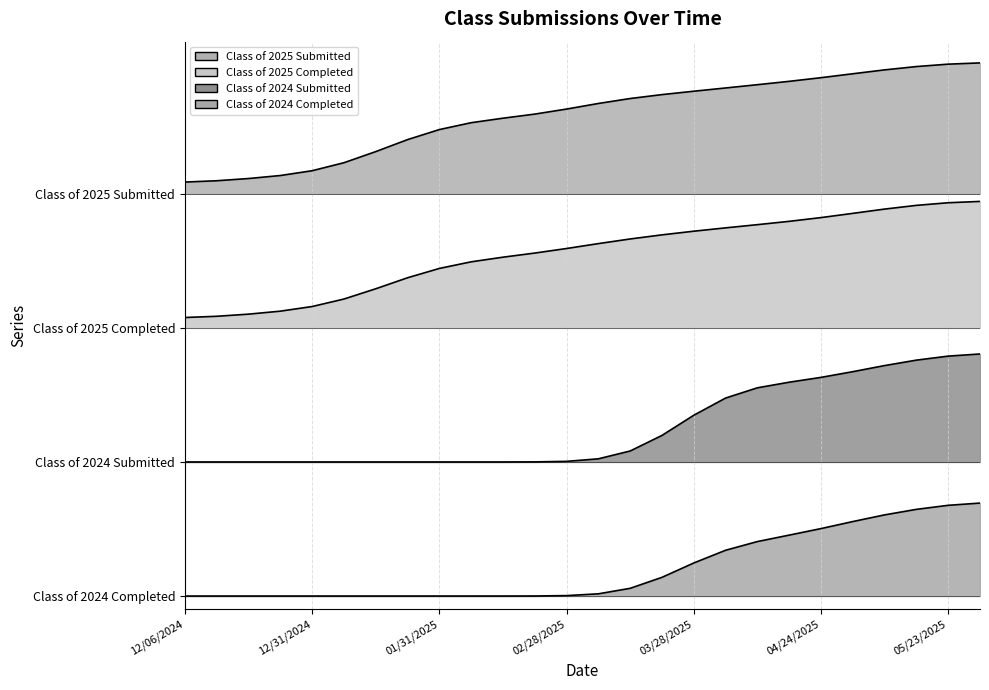

Is the value of Class of 2024 Completed at 12/20/2024 greater than the value of Class of 2025 Submitted at 12/06/2024?

No